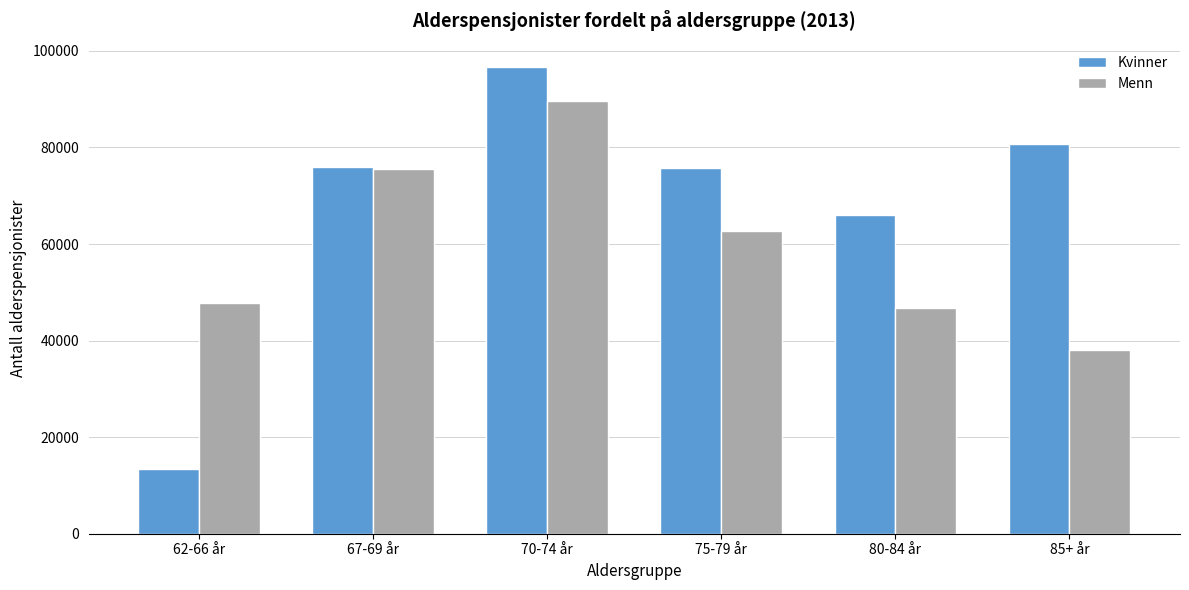

Is the value of Menn at 67-69 år greater than the value of Kvinner at 62-66 år?

Yes